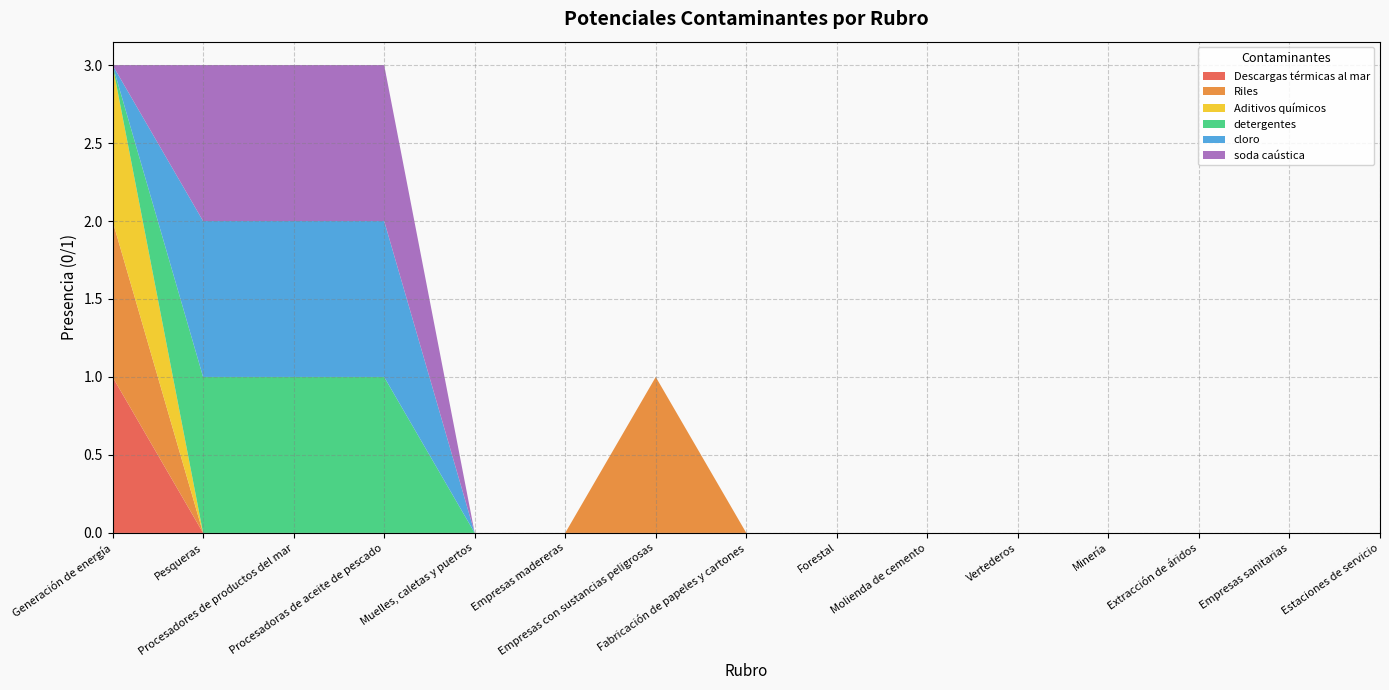

Reading left to right, transcribe all the data shown in this chart.

Descargas térmicas al mar: Generación de energía=1	Pesqueras=0	Procesadores de productos del mar=0	Procesadoras de aceite de pescado=0	Muelles, caletas y puertos=0	Empresas madereras=0	Empresas con sustancias peligrosas=0	Fabricación de papeles y cartones=0	Forestal=0	Molienda de cemento=0	Vertederos=0	Minería=0	Extracción de áridos=0	Empresas sanitarias=0	Estaciones de servicio=0
Riles: Generación de energía=1	Pesqueras=0	Procesadores de productos del mar=0	Procesadoras de aceite de pescado=0	Muelles, caletas y puertos=0	Empresas madereras=0	Empresas con sustancias peligrosas=1	Fabricación de papeles y cartones=0	Forestal=0	Molienda de cemento=0	Vertederos=0	Minería=0	Extracción de áridos=0	Empresas sanitarias=0	Estaciones de servicio=0
Aditivos químicos: Generación de energía=1	Pesqueras=0	Procesadores de productos del mar=0	Procesadoras de aceite de pescado=0	Muelles, caletas y puertos=0	Empresas madereras=0	Empresas con sustancias peligrosas=0	Fabricación de papeles y cartones=0	Forestal=0	Molienda de cemento=0	Vertederos=0	Minería=0	Extracción de áridos=0	Empresas sanitarias=0	Estaciones de servicio=0
detergentes: Generación de energía=0	Pesqueras=1	Procesadores de productos del mar=1	Procesadoras de aceite de pescado=1	Muelles, caletas y puertos=0	Empresas madereras=0	Empresas con sustancias peligrosas=0	Fabricación de papeles y cartones=0	Forestal=0	Molienda de cemento=0	Vertederos=0	Minería=0	Extracción de áridos=0	Empresas sanitarias=0	Estaciones de servicio=0
cloro: Generación de energía=0	Pesqueras=1	Procesadores de productos del mar=1	Procesadoras de aceite de pescado=1	Muelles, caletas y puertos=0	Empresas madereras=0	Empresas con sustancias peligrosas=0	Fabricación de papeles y cartones=0	Forestal=0	Molienda de cemento=0	Vertederos=0	Minería=0	Extracción de áridos=0	Empresas sanitarias=0	Estaciones de servicio=0
soda caústica: Generación de energía=0	Pesqueras=1	Procesadores de productos del mar=1	Procesadoras de aceite de pescado=1	Muelles, caletas y puertos=0	Empresas madereras=0	Empresas con sustancias peligrosas=0	Fabricación de papeles y cartones=0	Forestal=0	Molienda de cemento=0	Vertederos=0	Minería=0	Extracción de áridos=0	Empresas sanitarias=0	Estaciones de servicio=0